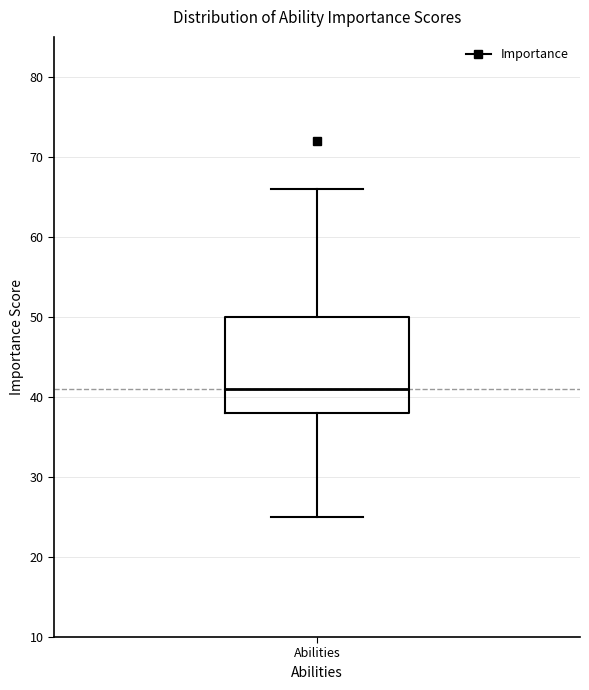

Read this box plot against the y-axis: the position of the median line, the range covered by the box, and the ends of both whiskers. The values are not printed on the chart, so give them approximately, as read against the axis.

median 41, box 38 to 50, whiskers 25 to 66